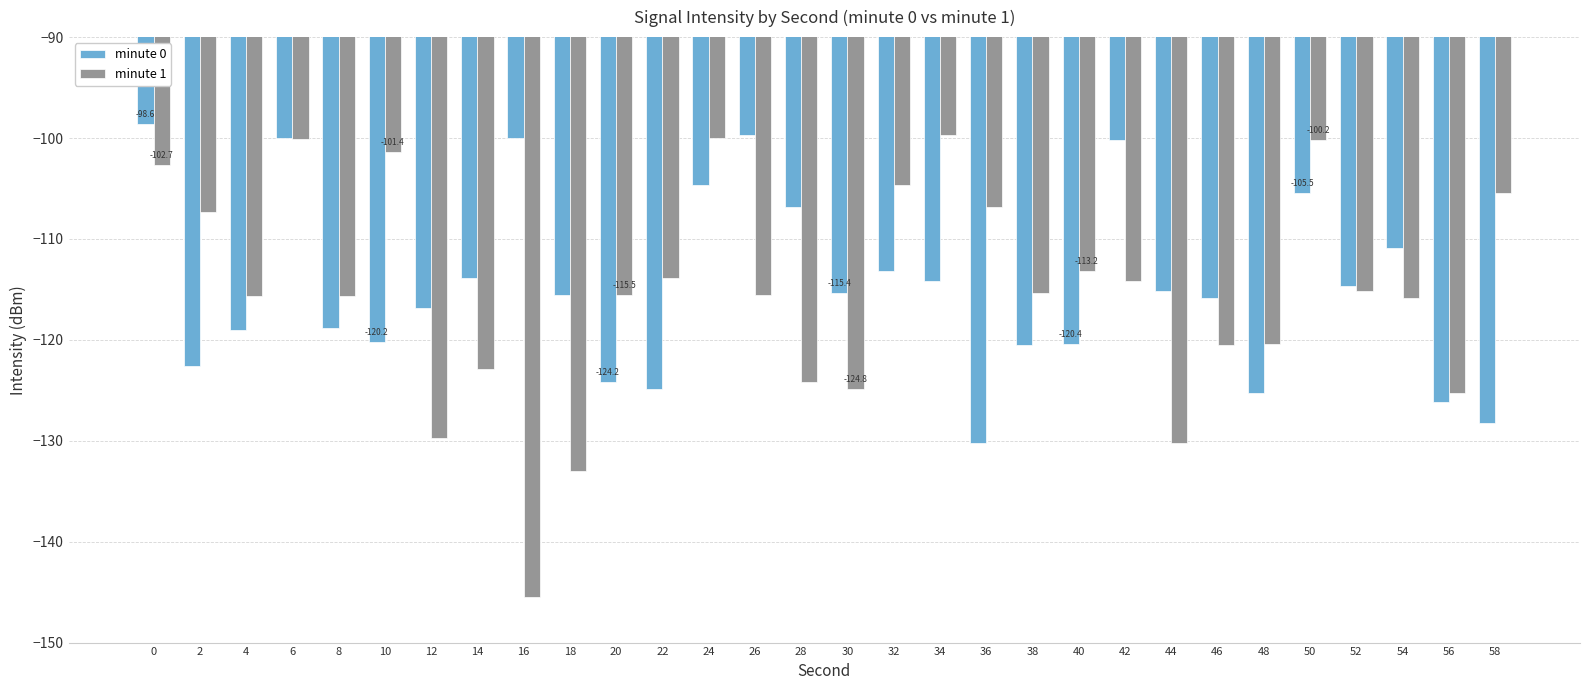

Is it true that minute 1 equals -60.9 at 58?

False